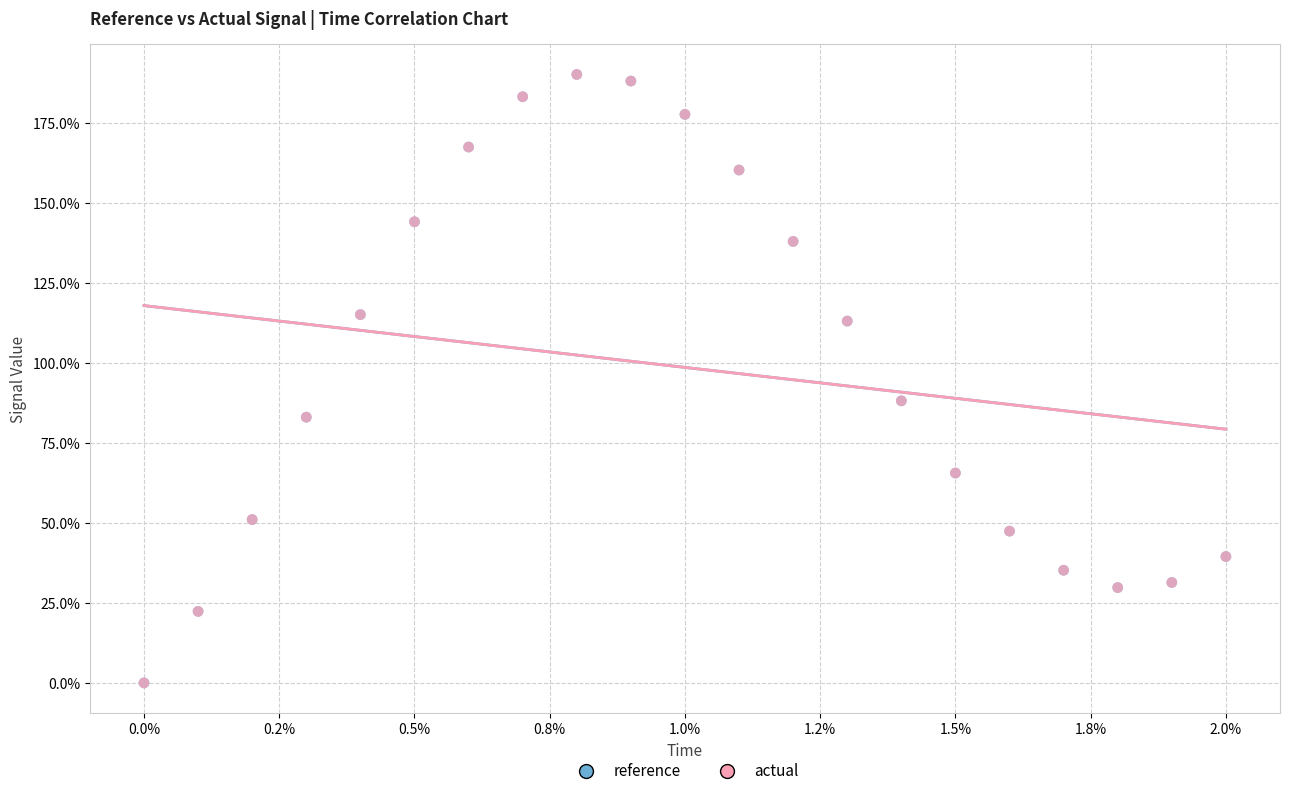

What are all the series names shown in the legend?

reference, actual